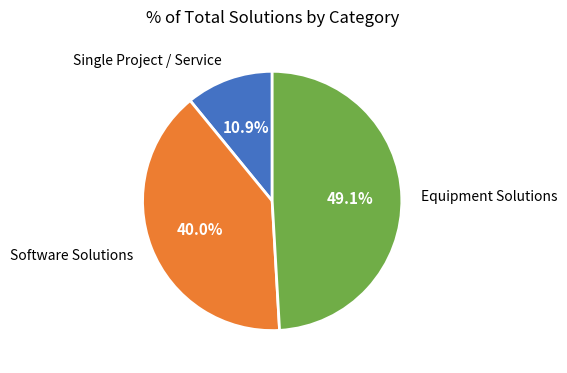

Is there any slice that represents more than half of the pie?

No